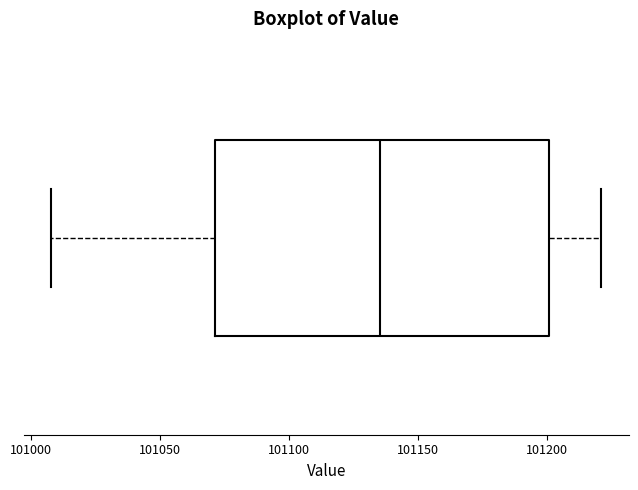

Where does the right whisker of the box end on the x-axis? The values are not printed on the chart, so give them approximately, as read against the axis.

101220